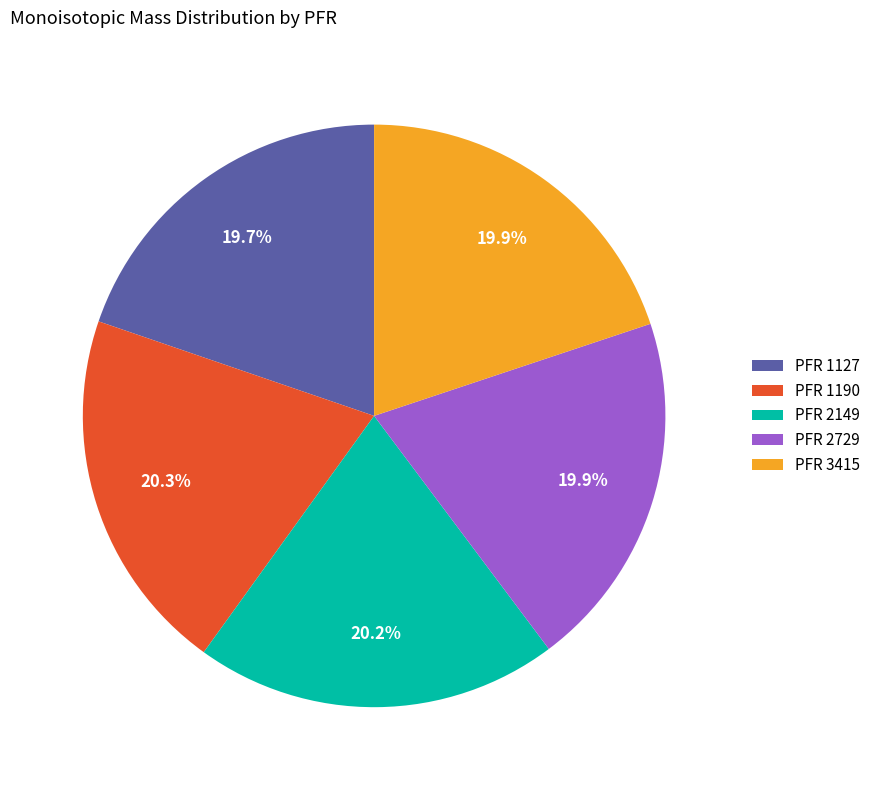

Approximately how many times larger is the value at PFR 1127 compared to PFR 2729?

1.0